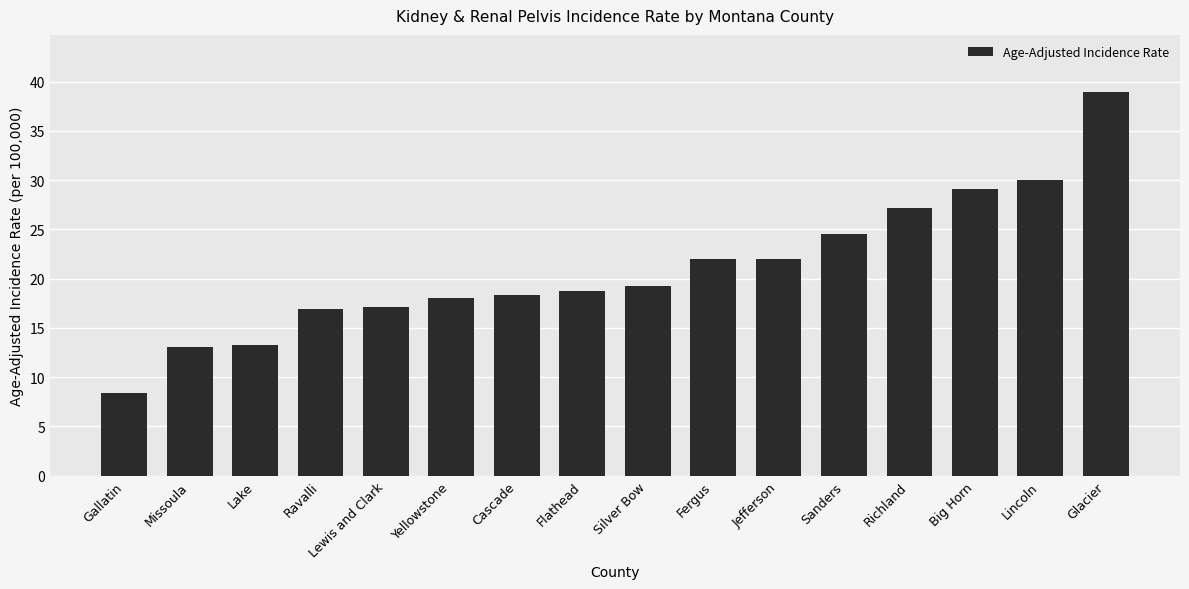

At which category does the chart reach its minimum across all series?

Gallatin